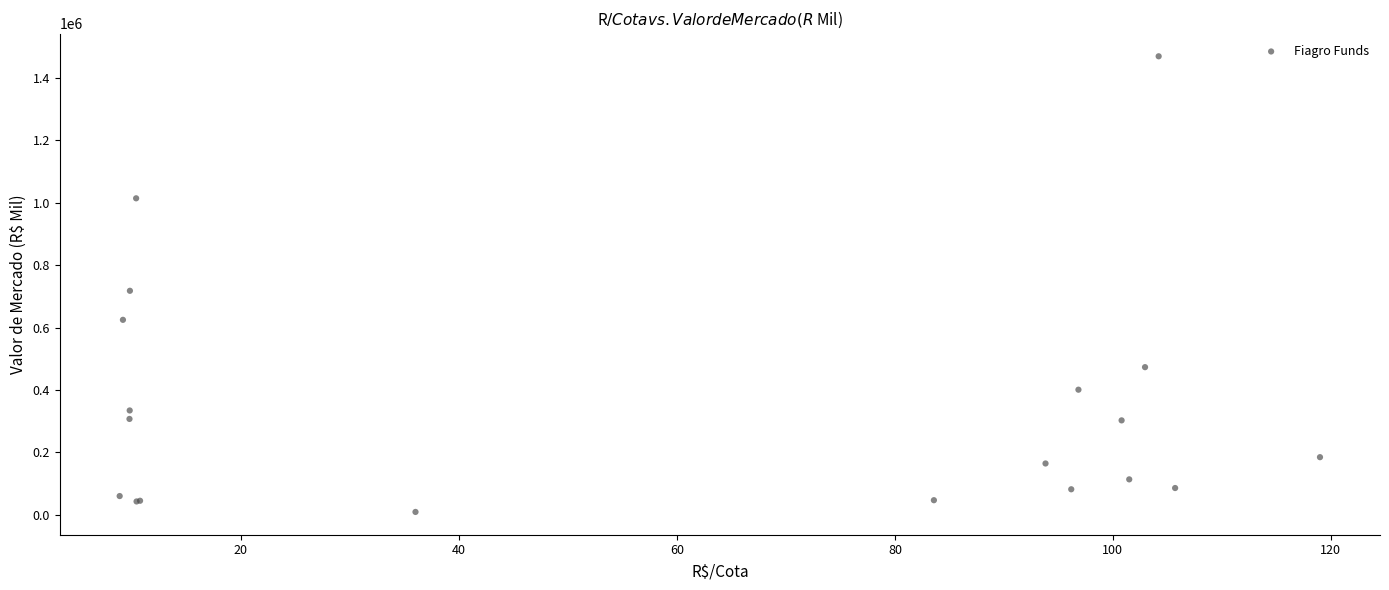

What Y value in the scatter plot is closest to 739076?

717673.9